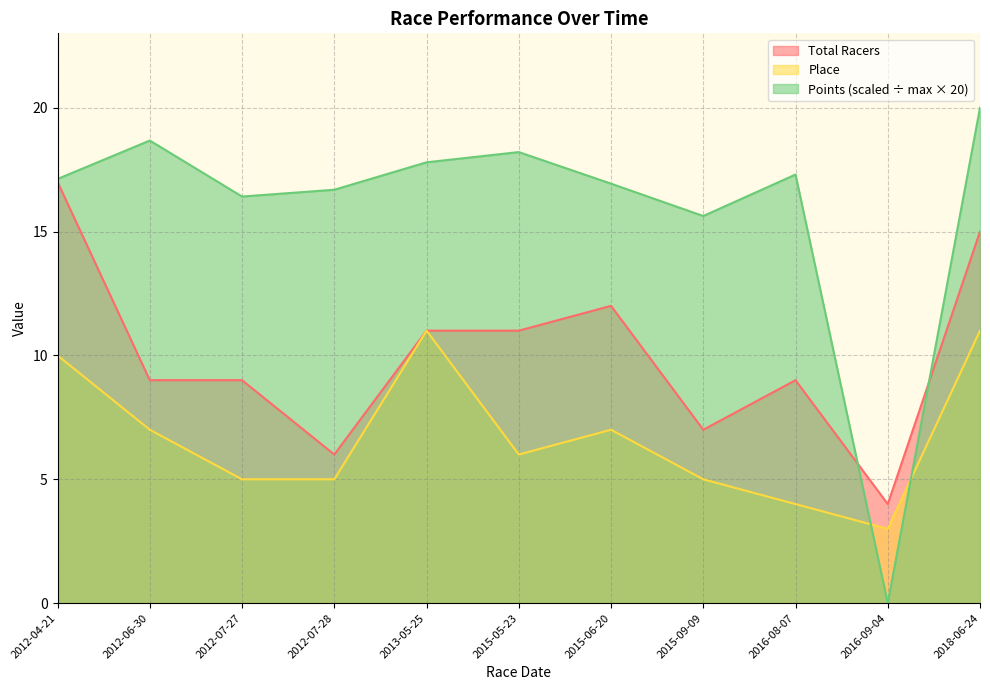

What is the label of the 11th point from the left?

2018-06-24